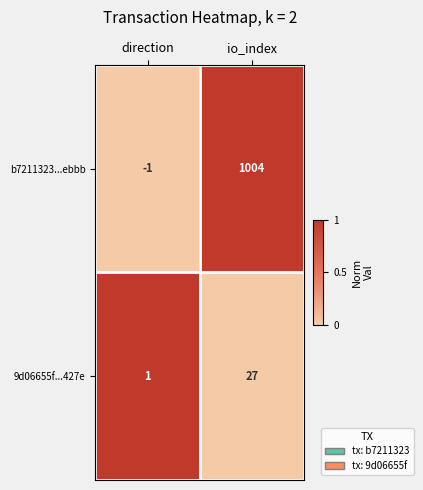

Which series has the largest range (max minus min)?

b7211323...ebbb